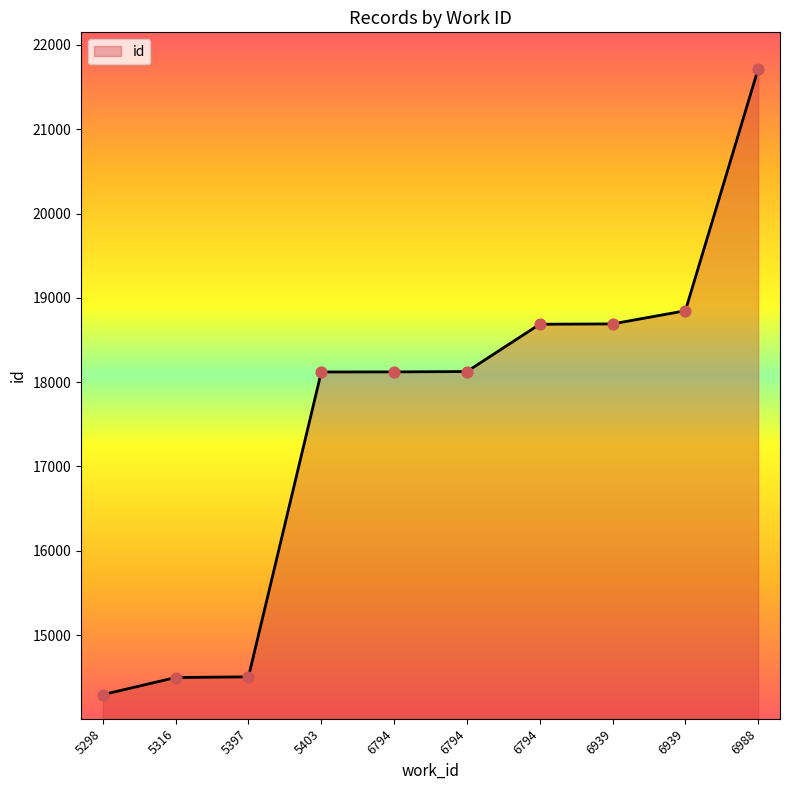

What is the change in value from 5397 to 6794?

+4182